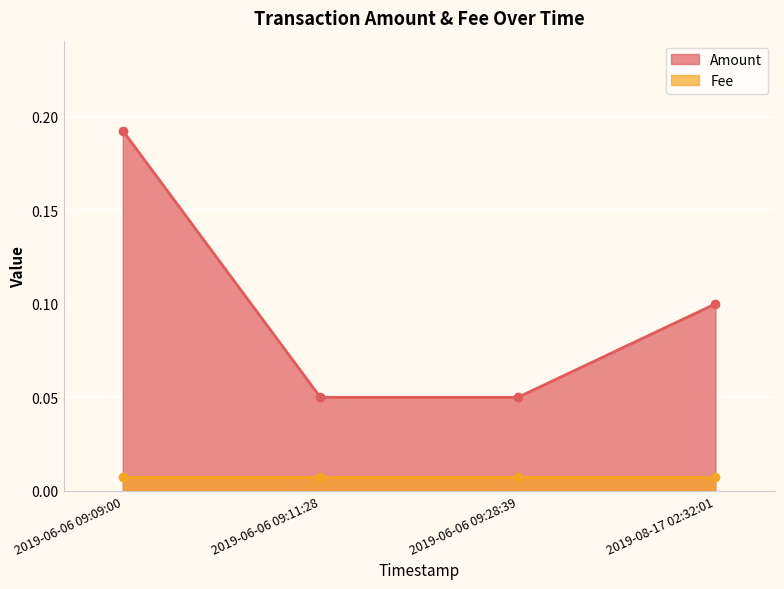

What is the change in value from 2019-06-06 09:11:28 to 2019-08-17 02:32:01?

+0.1